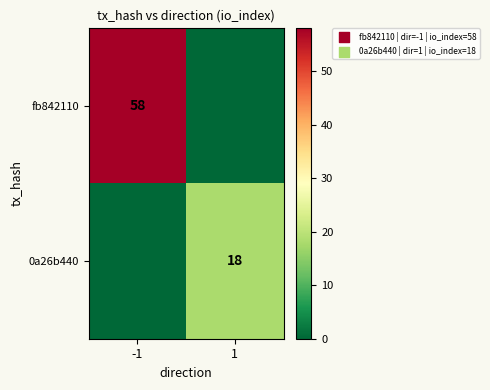

True or false: 0a26b440 has a value of 32 at 1.

False